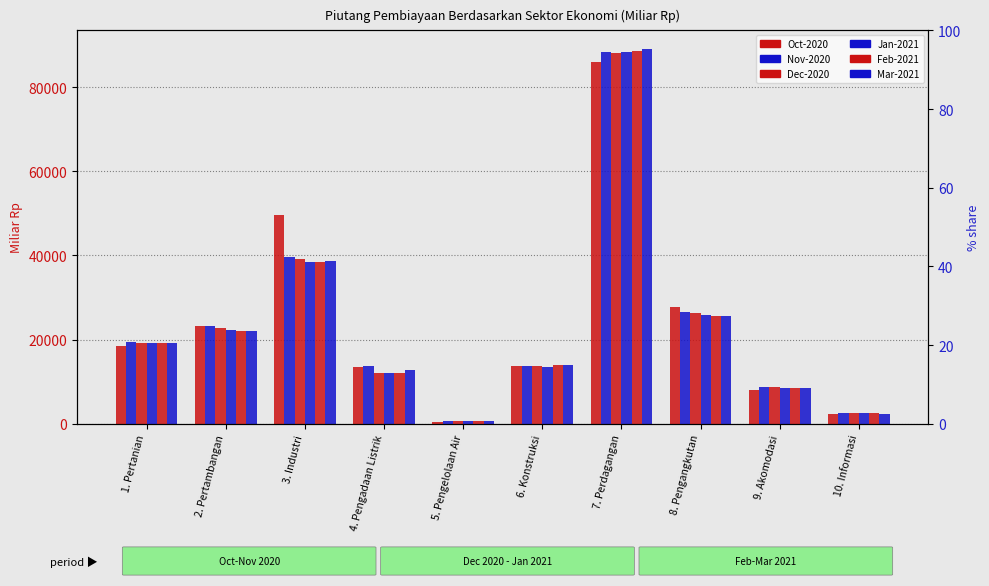

What value does the Oct-2020 series have at 7. Perdagangan?

86075.9